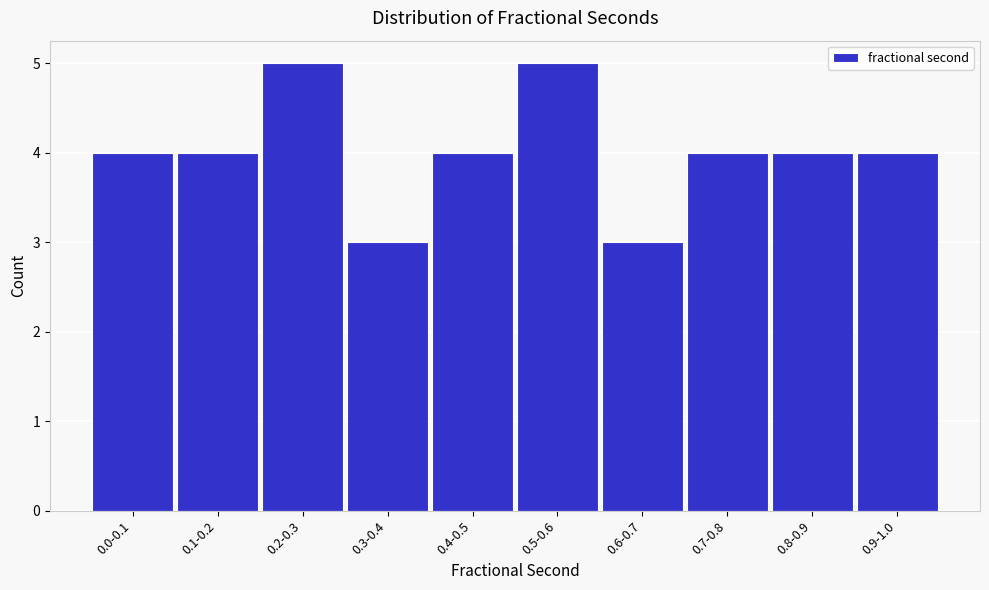

Reading left to right, extract all data points from this chart.

4	4	5	3	4	5	3	4	4	4